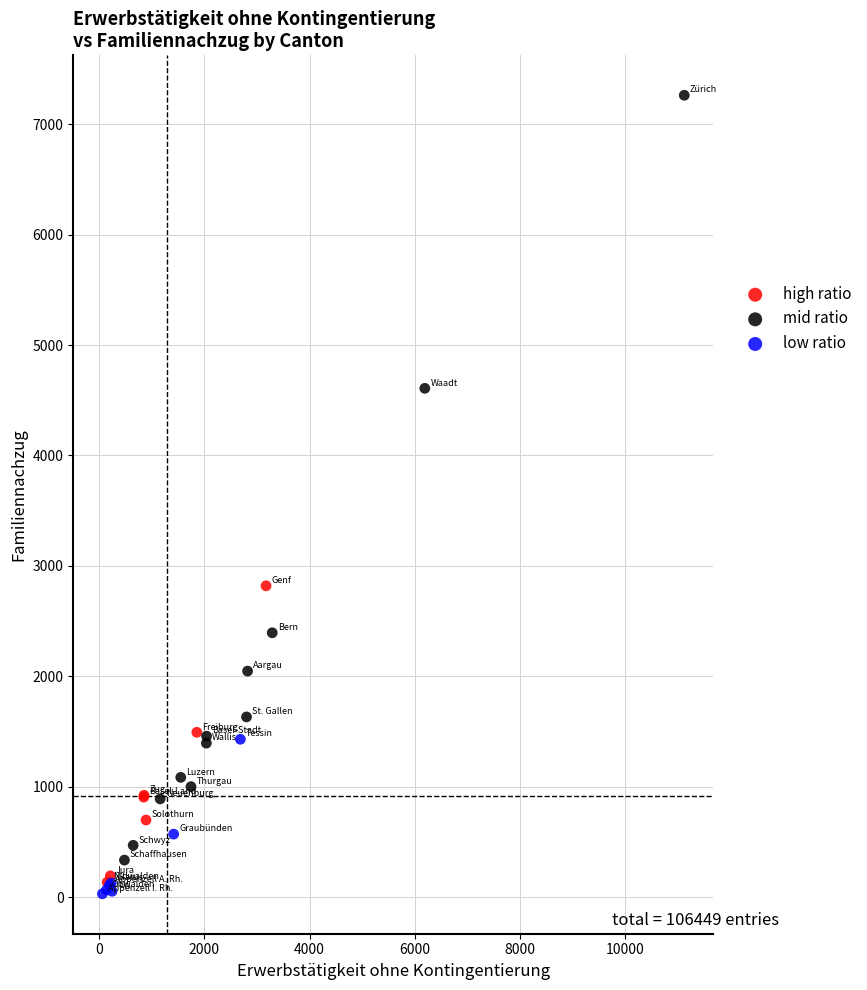

Which series has the widest spread of Y values?

mid ratio